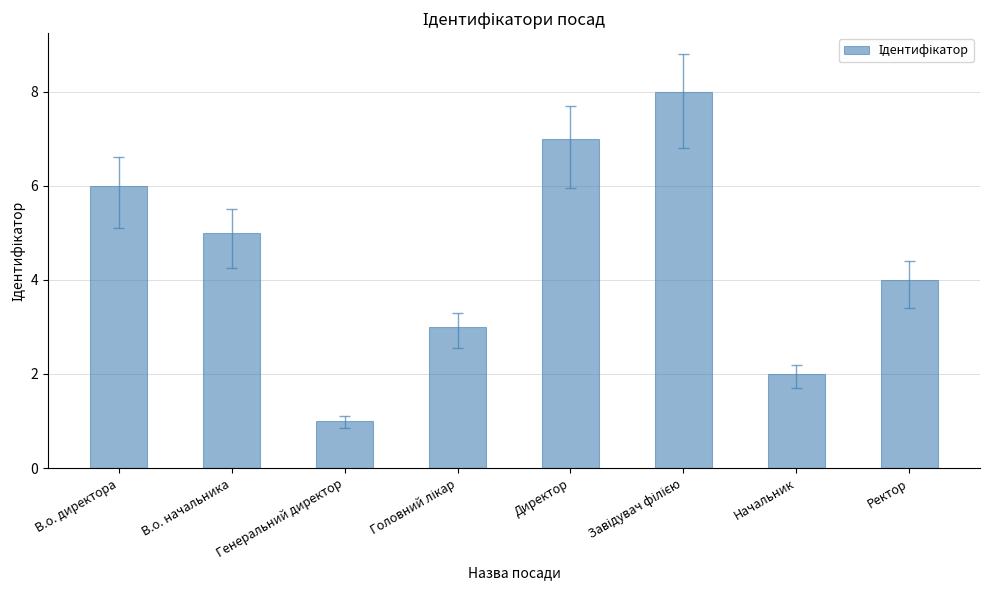

What is the difference between the second highest and second lowest values?

5